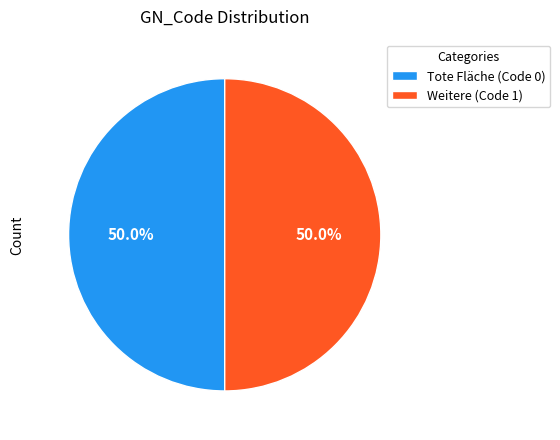

What percentage is the Weitere slice, to the nearest percent?

50%